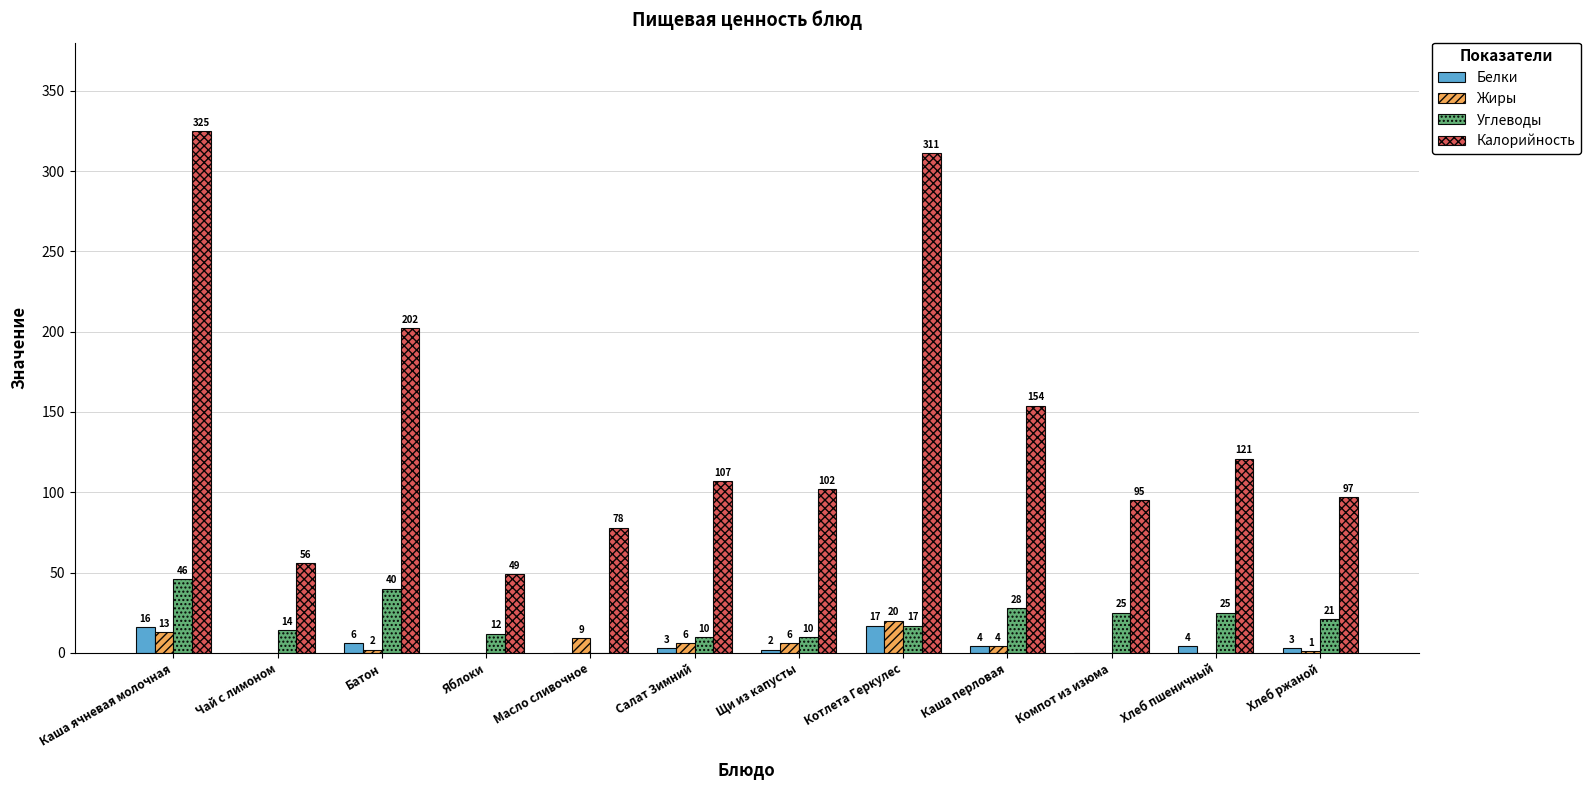

At which label is Жиры closest to 10?

Масло сливочное